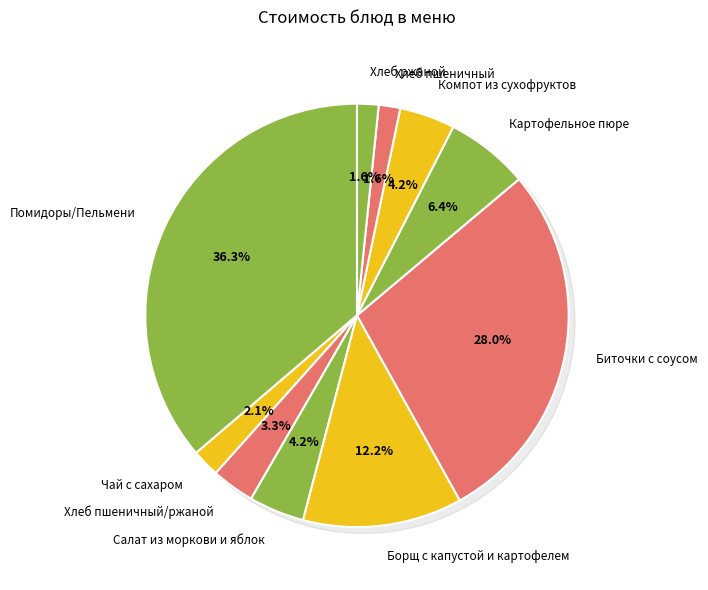

Is the sum of Компот из сухофруктов and Борщ с капустой и картофелем greater than half?

No